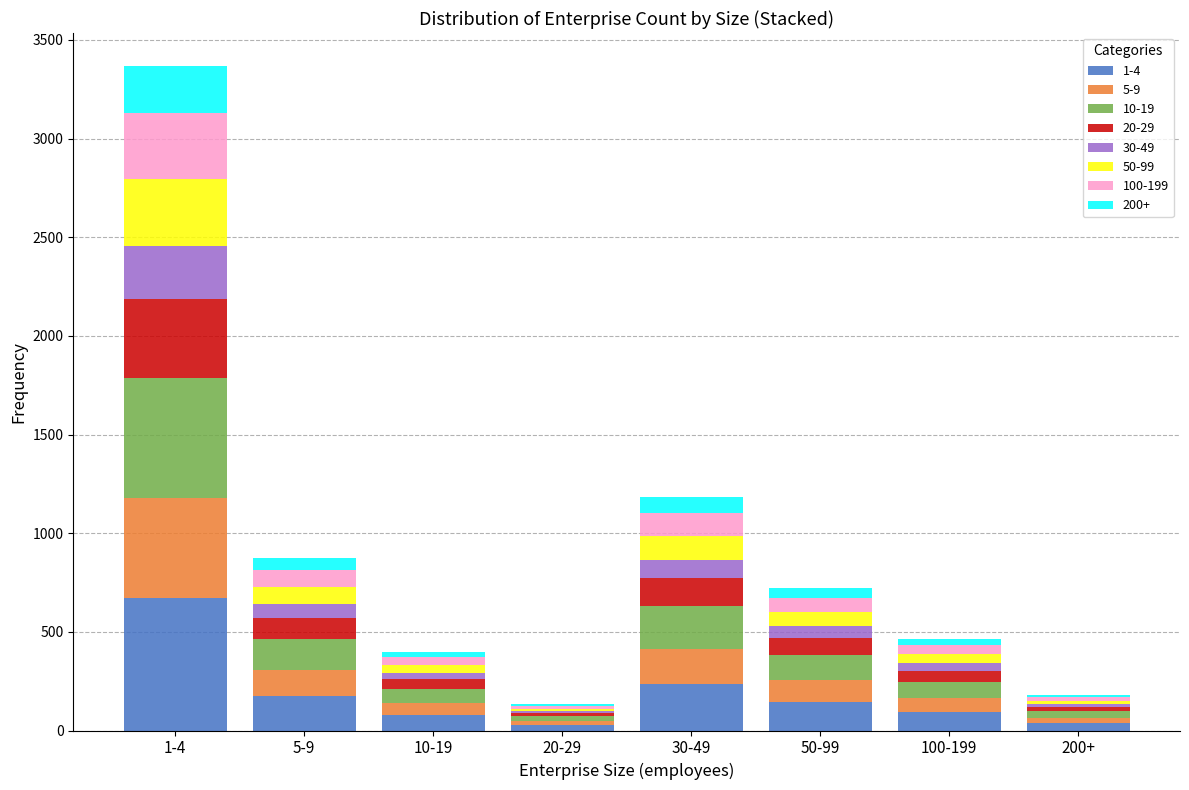

At which category is the sum across all series the highest?

1-4